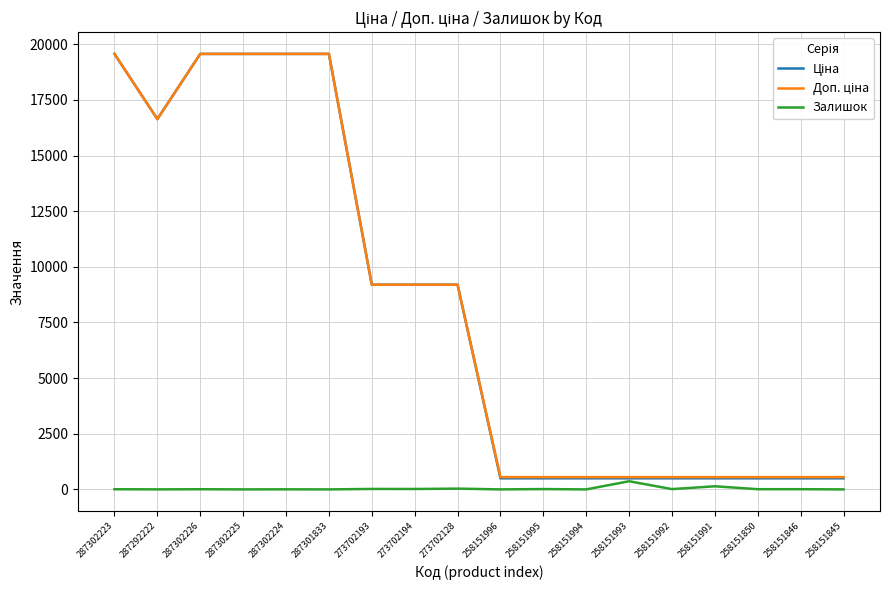

What is the greatest value displayed?

19564.9